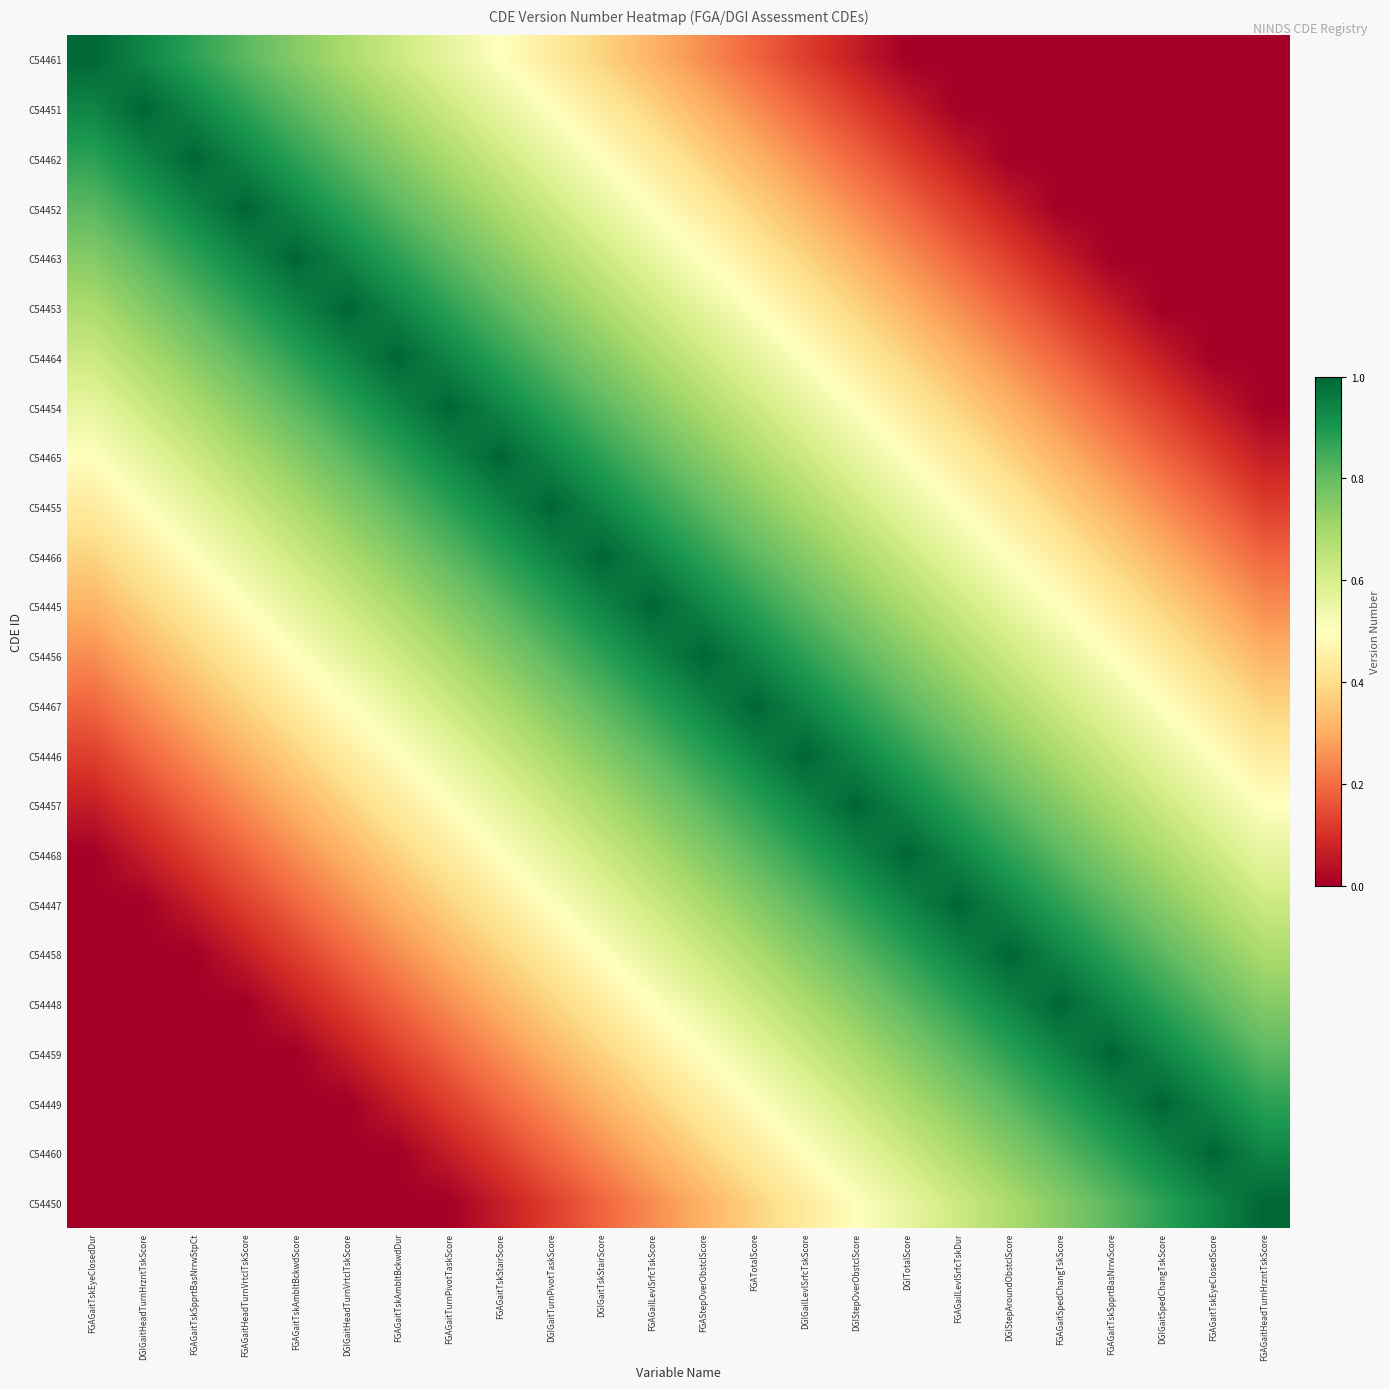

Reading left to right, what are all the values shown in this chart?

C54461: FGAGaitTskEyeClosedDur=1.0	DGIGaitHeadTurnHrzntTskScore=0.9	FGAGaitTskSpprtBasNrrwStpCt=0.9	FGAGaitHeadTurnVrtclTskScore=0.8	FGAGaitTskAmbltBckwdScore=0.8	DGIGaitHeadTurnVrtclTskScore=0.7	FGAGaitTskAmbltBckwdDur=0.6	FGAGaitTurnPivotTaskScore=0.6	FGAGaitTskStairScore=0.5	DGIGaitTurnPivotTaskScore=0.4	DGIGaitTskStairScore=0.4	FGAGailLevlSrfcTskScore=0.3	FGAStepOverObstclScore=0.2	FGATotalScore=0.2	DGIGailLevlSrfcTskScore=0.1	DGIStepOverObstclScore=0.1	DGITotalScore=0.0	FGAGailLevlSrfcTskDur=0.0	DGIStepAroundObstclScore=0.0	FGAGaitSpedChangTskScore=0.0	FGAGaitTskSpprtBasNrrwScore=0.0	DGIGaitSpedChangTskScore=0.0	FGAGaitTskEyeClosedScore=0.0	FGAGaitHeadTurnHrzntTskScore=0.0
C54451: FGAGaitTskEyeClosedDur=0.9	DGIGaitHeadTurnHrzntTskScore=1.0	FGAGaitTskSpprtBasNrrwStpCt=0.9	FGAGaitHeadTurnVrtclTskScore=0.9	FGAGaitTskAmbltBckwdScore=0.8	DGIGaitHeadTurnVrtclTskScore=0.8	FGAGaitTskAmbltBckwdDur=0.7	FGAGaitTurnPivotTaskScore=0.6	FGAGaitTskStairScore=0.6	DGIGaitTurnPivotTaskScore=0.5	DGIGaitTskStairScore=0.4	FGAGailLevlSrfcTskScore=0.4	FGAStepOverObstclScore=0.3	FGATotalScore=0.2	DGIGailLevlSrfcTskScore=0.2	DGIStepOverObstclScore=0.1	DGITotalScore=0.1	FGAGailLevlSrfcTskDur=0.0	DGIStepAroundObstclScore=0.0	FGAGaitSpedChangTskScore=0.0	FGAGaitTskSpprtBasNrrwScore=0.0	DGIGaitSpedChangTskScore=0.0	FGAGaitTskEyeClosedScore=0.0	FGAGaitHeadTurnHrzntTskScore=0.0
C54462: FGAGaitTskEyeClosedDur=0.9	DGIGaitHeadTurnHrzntTskScore=0.9	FGAGaitTskSpprtBasNrrwStpCt=1.0	FGAGaitHeadTurnVrtclTskScore=0.9	FGAGaitTskAmbltBckwdScore=0.9	DGIGaitHeadTurnVrtclTskScore=0.8	FGAGaitTskAmbltBckwdDur=0.8	FGAGaitTurnPivotTaskScore=0.7	FGAGaitTskStairScore=0.6	DGIGaitTurnPivotTaskScore=0.6	DGIGaitTskStairScore=0.5	FGAGailLevlSrfcTskScore=0.4	FGAStepOverObstclScore=0.4	FGATotalScore=0.3	DGIGailLevlSrfcTskScore=0.2	DGIStepOverObstclScore=0.2	DGITotalScore=0.1	FGAGailLevlSrfcTskDur=0.1	DGIStepAroundObstclScore=0.0	FGAGaitSpedChangTskScore=0.0	FGAGaitTskSpprtBasNrrwScore=0.0	DGIGaitSpedChangTskScore=0.0	FGAGaitTskEyeClosedScore=0.0	FGAGaitHeadTurnHrzntTskScore=0.0
C54452: FGAGaitTskEyeClosedDur=0.8	DGIGaitHeadTurnHrzntTskScore=0.9	FGAGaitTskSpprtBasNrrwStpCt=0.9	FGAGaitHeadTurnVrtclTskScore=1.0	FGAGaitTskAmbltBckwdScore=0.9	DGIGaitHeadTurnVrtclTskScore=0.9	FGAGaitTskAmbltBckwdDur=0.8	FGAGaitTurnPivotTaskScore=0.8	FGAGaitTskStairScore=0.7	DGIGaitTurnPivotTaskScore=0.6	DGIGaitTskStairScore=0.6	FGAGailLevlSrfcTskScore=0.5	FGAStepOverObstclScore=0.4	FGATotalScore=0.4	DGIGailLevlSrfcTskScore=0.3	DGIStepOverObstclScore=0.2	DGITotalScore=0.2	FGAGailLevlSrfcTskDur=0.1	DGIStepAroundObstclScore=0.1	FGAGaitSpedChangTskScore=0.0	FGAGaitTskSpprtBasNrrwScore=0.0	DGIGaitSpedChangTskScore=0.0	FGAGaitTskEyeClosedScore=0.0	FGAGaitHeadTurnHrzntTskScore=0.0
C54463: FGAGaitTskEyeClosedDur=0.8	DGIGaitHeadTurnHrzntTskScore=0.8	FGAGaitTskSpprtBasNrrwStpCt=0.9	FGAGaitHeadTurnVrtclTskScore=0.9	FGAGaitTskAmbltBckwdScore=1.0	DGIGaitHeadTurnVrtclTskScore=0.9	FGAGaitTskAmbltBckwdDur=0.9	FGAGaitTurnPivotTaskScore=0.8	FGAGaitTskStairScore=0.8	DGIGaitTurnPivotTaskScore=0.7	DGIGaitTskStairScore=0.6	FGAGailLevlSrfcTskScore=0.6	FGAStepOverObstclScore=0.5	FGATotalScore=0.4	DGIGailLevlSrfcTskScore=0.4	DGIStepOverObstclScore=0.3	DGITotalScore=0.2	FGAGailLevlSrfcTskDur=0.2	DGIStepAroundObstclScore=0.1	FGAGaitSpedChangTskScore=0.1	FGAGaitTskSpprtBasNrrwScore=0.0	DGIGaitSpedChangTskScore=0.0	FGAGaitTskEyeClosedScore=0.0	FGAGaitHeadTurnHrzntTskScore=0.0
C54453: FGAGaitTskEyeClosedDur=0.7	DGIGaitHeadTurnHrzntTskScore=0.8	FGAGaitTskSpprtBasNrrwStpCt=0.8	FGAGaitHeadTurnVrtclTskScore=0.9	FGAGaitTskAmbltBckwdScore=0.9	DGIGaitHeadTurnVrtclTskScore=1.0	FGAGaitTskAmbltBckwdDur=0.9	FGAGaitTurnPivotTaskScore=0.9	FGAGaitTskStairScore=0.8	DGIGaitTurnPivotTaskScore=0.8	DGIGaitTskStairScore=0.7	FGAGailLevlSrfcTskScore=0.6	FGAStepOverObstclScore=0.6	FGATotalScore=0.5	DGIGailLevlSrfcTskScore=0.4	DGIStepOverObstclScore=0.4	DGITotalScore=0.3	FGAGailLevlSrfcTskDur=0.2	DGIStepAroundObstclScore=0.2	FGAGaitSpedChangTskScore=0.1	FGAGaitTskSpprtBasNrrwScore=0.1	DGIGaitSpedChangTskScore=0.0	FGAGaitTskEyeClosedScore=0.0	FGAGaitHeadTurnHrzntTskScore=0.0
C54464: FGAGaitTskEyeClosedDur=0.6	DGIGaitHeadTurnHrzntTskScore=0.7	FGAGaitTskSpprtBasNrrwStpCt=0.8	FGAGaitHeadTurnVrtclTskScore=0.8	FGAGaitTskAmbltBckwdScore=0.9	DGIGaitHeadTurnVrtclTskScore=0.9	FGAGaitTskAmbltBckwdDur=1.0	FGAGaitTurnPivotTaskScore=0.9	FGAGaitTskStairScore=0.9	DGIGaitTurnPivotTaskScore=0.8	DGIGaitTskStairScore=0.8	FGAGailLevlSrfcTskScore=0.7	FGAStepOverObstclScore=0.6	FGATotalScore=0.6	DGIGailLevlSrfcTskScore=0.5	DGIStepOverObstclScore=0.4	DGITotalScore=0.4	FGAGailLevlSrfcTskDur=0.3	DGIStepAroundObstclScore=0.2	FGAGaitSpedChangTskScore=0.2	FGAGaitTskSpprtBasNrrwScore=0.1	DGIGaitSpedChangTskScore=0.1	FGAGaitTskEyeClosedScore=0.0	FGAGaitHeadTurnHrzntTskScore=0.0
C54454: FGAGaitTskEyeClosedDur=0.6	DGIGaitHeadTurnHrzntTskScore=0.6	FGAGaitTskSpprtBasNrrwStpCt=0.7	FGAGaitHeadTurnVrtclTskScore=0.8	FGAGaitTskAmbltBckwdScore=0.8	DGIGaitHeadTurnVrtclTskScore=0.9	FGAGaitTskAmbltBckwdDur=0.9	FGAGaitTurnPivotTaskScore=1.0	FGAGaitTskStairScore=0.9	DGIGaitTurnPivotTaskScore=0.9	DGIGaitTskStairScore=0.8	FGAGailLevlSrfcTskScore=0.8	FGAStepOverObstclScore=0.7	FGATotalScore=0.6	DGIGailLevlSrfcTskScore=0.6	DGIStepOverObstclScore=0.5	DGITotalScore=0.4	FGAGailLevlSrfcTskDur=0.4	DGIStepAroundObstclScore=0.3	FGAGaitSpedChangTskScore=0.2	FGAGaitTskSpprtBasNrrwScore=0.2	DGIGaitSpedChangTskScore=0.1	FGAGaitTskEyeClosedScore=0.1	FGAGaitHeadTurnHrzntTskScore=0.0
C54465: FGAGaitTskEyeClosedDur=0.5	DGIGaitHeadTurnHrzntTskScore=0.6	FGAGaitTskSpprtBasNrrwStpCt=0.6	FGAGaitHeadTurnVrtclTskScore=0.7	FGAGaitTskAmbltBckwdScore=0.8	DGIGaitHeadTurnVrtclTskScore=0.8	FGAGaitTskAmbltBckwdDur=0.9	FGAGaitTurnPivotTaskScore=0.9	FGAGaitTskStairScore=1.0	DGIGaitTurnPivotTaskScore=0.9	DGIGaitTskStairScore=0.9	FGAGailLevlSrfcTskScore=0.8	FGAStepOverObstclScore=0.8	FGATotalScore=0.7	DGIGailLevlSrfcTskScore=0.6	DGIStepOverObstclScore=0.6	DGITotalScore=0.5	FGAGailLevlSrfcTskDur=0.4	DGIStepAroundObstclScore=0.4	FGAGaitSpedChangTskScore=0.3	FGAGaitTskSpprtBasNrrwScore=0.2	DGIGaitSpedChangTskScore=0.2	FGAGaitTskEyeClosedScore=0.1	FGAGaitHeadTurnHrzntTskScore=0.1
C54455: FGAGaitTskEyeClosedDur=0.4	DGIGaitHeadTurnHrzntTskScore=0.5	FGAGaitTskSpprtBasNrrwStpCt=0.6	FGAGaitHeadTurnVrtclTskScore=0.6	FGAGaitTskAmbltBckwdScore=0.7	DGIGaitHeadTurnVrtclTskScore=0.8	FGAGaitTskAmbltBckwdDur=0.8	FGAGaitTurnPivotTaskScore=0.9	FGAGaitTskStairScore=0.9	DGIGaitTurnPivotTaskScore=1.0	DGIGaitTskStairScore=0.9	FGAGailLevlSrfcTskScore=0.9	FGAStepOverObstclScore=0.8	FGATotalScore=0.8	DGIGailLevlSrfcTskScore=0.7	DGIStepOverObstclScore=0.6	DGITotalScore=0.6	FGAGailLevlSrfcTskDur=0.5	DGIStepAroundObstclScore=0.4	FGAGaitSpedChangTskScore=0.4	FGAGaitTskSpprtBasNrrwScore=0.3	DGIGaitSpedChangTskScore=0.2	FGAGaitTskEyeClosedScore=0.2	FGAGaitHeadTurnHrzntTskScore=0.1
C54466: FGAGaitTskEyeClosedDur=0.4	DGIGaitHeadTurnHrzntTskScore=0.4	FGAGaitTskSpprtBasNrrwStpCt=0.5	FGAGaitHeadTurnVrtclTskScore=0.6	FGAGaitTskAmbltBckwdScore=0.6	DGIGaitHeadTurnVrtclTskScore=0.7	FGAGaitTskAmbltBckwdDur=0.8	FGAGaitTurnPivotTaskScore=0.8	FGAGaitTskStairScore=0.9	DGIGaitTurnPivotTaskScore=0.9	DGIGaitTskStairScore=1.0	FGAGailLevlSrfcTskScore=0.9	FGAStepOverObstclScore=0.9	FGATotalScore=0.8	DGIGailLevlSrfcTskScore=0.8	DGIStepOverObstclScore=0.7	DGITotalScore=0.6	FGAGailLevlSrfcTskDur=0.6	DGIStepAroundObstclScore=0.5	FGAGaitSpedChangTskScore=0.4	FGAGaitTskSpprtBasNrrwScore=0.4	DGIGaitSpedChangTskScore=0.3	FGAGaitTskEyeClosedScore=0.2	FGAGaitHeadTurnHrzntTskScore=0.2
C54445: FGAGaitTskEyeClosedDur=0.3	DGIGaitHeadTurnHrzntTskScore=0.4	FGAGaitTskSpprtBasNrrwStpCt=0.4	FGAGaitHeadTurnVrtclTskScore=0.5	FGAGaitTskAmbltBckwdScore=0.6	DGIGaitHeadTurnVrtclTskScore=0.6	FGAGaitTskAmbltBckwdDur=0.7	FGAGaitTurnPivotTaskScore=0.8	FGAGaitTskStairScore=0.8	DGIGaitTurnPivotTaskScore=0.9	DGIGaitTskStairScore=0.9	FGAGailLevlSrfcTskScore=1.0	FGAStepOverObstclScore=0.9	FGATotalScore=0.9	DGIGailLevlSrfcTskScore=0.8	DGIStepOverObstclScore=0.8	DGITotalScore=0.7	FGAGailLevlSrfcTskDur=0.6	DGIStepAroundObstclScore=0.6	FGAGaitSpedChangTskScore=0.5	FGAGaitTskSpprtBasNrrwScore=0.4	DGIGaitSpedChangTskScore=0.4	FGAGaitTskEyeClosedScore=0.3	FGAGaitHeadTurnHrzntTskScore=0.2
C54456: FGAGaitTskEyeClosedDur=0.2	DGIGaitHeadTurnHrzntTskScore=0.3	FGAGaitTskSpprtBasNrrwStpCt=0.4	FGAGaitHeadTurnVrtclTskScore=0.4	FGAGaitTskAmbltBckwdScore=0.5	DGIGaitHeadTurnVrtclTskScore=0.6	FGAGaitTskAmbltBckwdDur=0.6	FGAGaitTurnPivotTaskScore=0.7	FGAGaitTskStairScore=0.8	DGIGaitTurnPivotTaskScore=0.8	DGIGaitTskStairScore=0.9	FGAGailLevlSrfcTskScore=0.9	FGAStepOverObstclScore=1.0	FGATotalScore=0.9	DGIGailLevlSrfcTskScore=0.9	DGIStepOverObstclScore=0.8	DGITotalScore=0.8	FGAGailLevlSrfcTskDur=0.7	DGIStepAroundObstclScore=0.6	FGAGaitSpedChangTskScore=0.6	FGAGaitTskSpprtBasNrrwScore=0.5	DGIGaitSpedChangTskScore=0.4	FGAGaitTskEyeClosedScore=0.4	FGAGaitHeadTurnHrzntTskScore=0.3
C54467: FGAGaitTskEyeClosedDur=0.2	DGIGaitHeadTurnHrzntTskScore=0.2	FGAGaitTskSpprtBasNrrwStpCt=0.3	FGAGaitHeadTurnVrtclTskScore=0.4	FGAGaitTskAmbltBckwdScore=0.4	DGIGaitHeadTurnVrtclTskScore=0.5	FGAGaitTskAmbltBckwdDur=0.6	FGAGaitTurnPivotTaskScore=0.6	FGAGaitTskStairScore=0.7	DGIGaitTurnPivotTaskScore=0.8	DGIGaitTskStairScore=0.8	FGAGailLevlSrfcTskScore=0.9	FGAStepOverObstclScore=0.9	FGATotalScore=1.0	DGIGailLevlSrfcTskScore=0.9	DGIStepOverObstclScore=0.9	DGITotalScore=0.8	FGAGailLevlSrfcTskDur=0.8	DGIStepAroundObstclScore=0.7	FGAGaitSpedChangTskScore=0.6	FGAGaitTskSpprtBasNrrwScore=0.6	DGIGaitSpedChangTskScore=0.5	FGAGaitTskEyeClosedScore=0.4	FGAGaitHeadTurnHrzntTskScore=0.4
C54446: FGAGaitTskEyeClosedDur=0.1	DGIGaitHeadTurnHrzntTskScore=0.2	FGAGaitTskSpprtBasNrrwStpCt=0.2	FGAGaitHeadTurnVrtclTskScore=0.3	FGAGaitTskAmbltBckwdScore=0.4	DGIGaitHeadTurnVrtclTskScore=0.4	FGAGaitTskAmbltBckwdDur=0.5	FGAGaitTurnPivotTaskScore=0.6	FGAGaitTskStairScore=0.6	DGIGaitTurnPivotTaskScore=0.7	DGIGaitTskStairScore=0.8	FGAGailLevlSrfcTskScore=0.8	FGAStepOverObstclScore=0.9	FGATotalScore=0.9	DGIGailLevlSrfcTskScore=1.0	DGIStepOverObstclScore=0.9	DGITotalScore=0.9	FGAGailLevlSrfcTskDur=0.8	DGIStepAroundObstclScore=0.8	FGAGaitSpedChangTskScore=0.7	FGAGaitTskSpprtBasNrrwScore=0.6	DGIGaitSpedChangTskScore=0.6	FGAGaitTskEyeClosedScore=0.5	FGAGaitHeadTurnHrzntTskScore=0.4
C54457: FGAGaitTskEyeClosedDur=0.1	DGIGaitHeadTurnHrzntTskScore=0.1	FGAGaitTskSpprtBasNrrwStpCt=0.2	FGAGaitHeadTurnVrtclTskScore=0.2	FGAGaitTskAmbltBckwdScore=0.3	DGIGaitHeadTurnVrtclTskScore=0.4	FGAGaitTskAmbltBckwdDur=0.4	FGAGaitTurnPivotTaskScore=0.5	FGAGaitTskStairScore=0.6	DGIGaitTurnPivotTaskScore=0.6	DGIGaitTskStairScore=0.7	FGAGailLevlSrfcTskScore=0.8	FGAStepOverObstclScore=0.8	FGATotalScore=0.9	DGIGailLevlSrfcTskScore=0.9	DGIStepOverObstclScore=1.0	DGITotalScore=0.9	FGAGailLevlSrfcTskDur=0.9	DGIStepAroundObstclScore=0.8	FGAGaitSpedChangTskScore=0.8	FGAGaitTskSpprtBasNrrwScore=0.7	DGIGaitSpedChangTskScore=0.6	FGAGaitTskEyeClosedScore=0.6	FGAGaitHeadTurnHrzntTskScore=0.5
C54468: FGAGaitTskEyeClosedDur=0.0	DGIGaitHeadTurnHrzntTskScore=0.1	FGAGaitTskSpprtBasNrrwStpCt=0.1	FGAGaitHeadTurnVrtclTskScore=0.2	FGAGaitTskAmbltBckwdScore=0.2	DGIGaitHeadTurnVrtclTskScore=0.3	FGAGaitTskAmbltBckwdDur=0.4	FGAGaitTurnPivotTaskScore=0.4	FGAGaitTskStairScore=0.5	DGIGaitTurnPivotTaskScore=0.6	DGIGaitTskStairScore=0.6	FGAGailLevlSrfcTskScore=0.7	FGAStepOverObstclScore=0.8	FGATotalScore=0.8	DGIGailLevlSrfcTskScore=0.9	DGIStepOverObstclScore=0.9	DGITotalScore=1.0	FGAGailLevlSrfcTskDur=0.9	DGIStepAroundObstclScore=0.9	FGAGaitSpedChangTskScore=0.8	FGAGaitTskSpprtBasNrrwScore=0.8	DGIGaitSpedChangTskScore=0.7	FGAGaitTskEyeClosedScore=0.6	FGAGaitHeadTurnHrzntTskScore=0.6
C54447: FGAGaitTskEyeClosedDur=0.0	DGIGaitHeadTurnHrzntTskScore=0.0	FGAGaitTskSpprtBasNrrwStpCt=0.1	FGAGaitHeadTurnVrtclTskScore=0.1	FGAGaitTskAmbltBckwdScore=0.2	DGIGaitHeadTurnVrtclTskScore=0.2	FGAGaitTskAmbltBckwdDur=0.3	FGAGaitTurnPivotTaskScore=0.4	FGAGaitTskStairScore=0.4	DGIGaitTurnPivotTaskScore=0.5	DGIGaitTskStairScore=0.6	FGAGailLevlSrfcTskScore=0.6	FGAStepOverObstclScore=0.7	FGATotalScore=0.8	DGIGailLevlSrfcTskScore=0.8	DGIStepOverObstclScore=0.9	DGITotalScore=0.9	FGAGailLevlSrfcTskDur=1.0	DGIStepAroundObstclScore=0.9	FGAGaitSpedChangTskScore=0.9	FGAGaitTskSpprtBasNrrwScore=0.8	DGIGaitSpedChangTskScore=0.8	FGAGaitTskEyeClosedScore=0.7	FGAGaitHeadTurnHrzntTskScore=0.6
C54458: FGAGaitTskEyeClosedDur=0.0	DGIGaitHeadTurnHrzntTskScore=0.0	FGAGaitTskSpprtBasNrrwStpCt=0.0	FGAGaitHeadTurnVrtclTskScore=0.1	FGAGaitTskAmbltBckwdScore=0.1	DGIGaitHeadTurnVrtclTskScore=0.2	FGAGaitTskAmbltBckwdDur=0.2	FGAGaitTurnPivotTaskScore=0.3	FGAGaitTskStairScore=0.4	DGIGaitTurnPivotTaskScore=0.4	DGIGaitTskStairScore=0.5	FGAGailLevlSrfcTskScore=0.6	FGAStepOverObstclScore=0.6	FGATotalScore=0.7	DGIGailLevlSrfcTskScore=0.8	DGIStepOverObstclScore=0.8	DGITotalScore=0.9	FGAGailLevlSrfcTskDur=0.9	DGIStepAroundObstclScore=1.0	FGAGaitSpedChangTskScore=0.9	FGAGaitTskSpprtBasNrrwScore=0.9	DGIGaitSpedChangTskScore=0.8	FGAGaitTskEyeClosedScore=0.8	FGAGaitHeadTurnHrzntTskScore=0.7
C54448: FGAGaitTskEyeClosedDur=0.0	DGIGaitHeadTurnHrzntTskScore=0.0	FGAGaitTskSpprtBasNrrwStpCt=0.0	FGAGaitHeadTurnVrtclTskScore=0.0	FGAGaitTskAmbltBckwdScore=0.1	DGIGaitHeadTurnVrtclTskScore=0.1	FGAGaitTskAmbltBckwdDur=0.2	FGAGaitTurnPivotTaskScore=0.2	FGAGaitTskStairScore=0.3	DGIGaitTurnPivotTaskScore=0.4	DGIGaitTskStairScore=0.4	FGAGailLevlSrfcTskScore=0.5	FGAStepOverObstclScore=0.6	FGATotalScore=0.6	DGIGailLevlSrfcTskScore=0.7	DGIStepOverObstclScore=0.8	DGITotalScore=0.8	FGAGailLevlSrfcTskDur=0.9	DGIStepAroundObstclScore=0.9	FGAGaitSpedChangTskScore=1.0	FGAGaitTskSpprtBasNrrwScore=0.9	DGIGaitSpedChangTskScore=0.9	FGAGaitTskEyeClosedScore=0.8	FGAGaitHeadTurnHrzntTskScore=0.8
C54459: FGAGaitTskEyeClosedDur=0.0	DGIGaitHeadTurnHrzntTskScore=0.0	FGAGaitTskSpprtBasNrrwStpCt=0.0	FGAGaitHeadTurnVrtclTskScore=0.0	FGAGaitTskAmbltBckwdScore=0.0	DGIGaitHeadTurnVrtclTskScore=0.1	FGAGaitTskAmbltBckwdDur=0.1	FGAGaitTurnPivotTaskScore=0.2	FGAGaitTskStairScore=0.2	DGIGaitTurnPivotTaskScore=0.3	DGIGaitTskStairScore=0.4	FGAGailLevlSrfcTskScore=0.4	FGAStepOverObstclScore=0.5	FGATotalScore=0.6	DGIGailLevlSrfcTskScore=0.6	DGIStepOverObstclScore=0.7	DGITotalScore=0.8	FGAGailLevlSrfcTskDur=0.8	DGIStepAroundObstclScore=0.9	FGAGaitSpedChangTskScore=0.9	FGAGaitTskSpprtBasNrrwScore=1.0	DGIGaitSpedChangTskScore=0.9	FGAGaitTskEyeClosedScore=0.9	FGAGaitHeadTurnHrzntTskScore=0.8
C54449: FGAGaitTskEyeClosedDur=0.0	DGIGaitHeadTurnHrzntTskScore=0.0	FGAGaitTskSpprtBasNrrwStpCt=0.0	FGAGaitHeadTurnVrtclTskScore=0.0	FGAGaitTskAmbltBckwdScore=0.0	DGIGaitHeadTurnVrtclTskScore=0.0	FGAGaitTskAmbltBckwdDur=0.1	FGAGaitTurnPivotTaskScore=0.1	FGAGaitTskStairScore=0.2	DGIGaitTurnPivotTaskScore=0.2	DGIGaitTskStairScore=0.3	FGAGailLevlSrfcTskScore=0.4	FGAStepOverObstclScore=0.4	FGATotalScore=0.5	DGIGailLevlSrfcTskScore=0.6	DGIStepOverObstclScore=0.6	DGITotalScore=0.7	FGAGailLevlSrfcTskDur=0.8	DGIStepAroundObstclScore=0.8	FGAGaitSpedChangTskScore=0.9	FGAGaitTskSpprtBasNrrwScore=0.9	DGIGaitSpedChangTskScore=1.0	FGAGaitTskEyeClosedScore=0.9	FGAGaitHeadTurnHrzntTskScore=0.9
C54460: FGAGaitTskEyeClosedDur=0.0	DGIGaitHeadTurnHrzntTskScore=0.0	FGAGaitTskSpprtBasNrrwStpCt=0.0	FGAGaitHeadTurnVrtclTskScore=0.0	FGAGaitTskAmbltBckwdScore=0.0	DGIGaitHeadTurnVrtclTskScore=0.0	FGAGaitTskAmbltBckwdDur=0.0	FGAGaitTurnPivotTaskScore=0.1	FGAGaitTskStairScore=0.1	DGIGaitTurnPivotTaskScore=0.2	DGIGaitTskStairScore=0.2	FGAGailLevlSrfcTskScore=0.3	FGAStepOverObstclScore=0.4	FGATotalScore=0.4	DGIGailLevlSrfcTskScore=0.5	DGIStepOverObstclScore=0.6	DGITotalScore=0.6	FGAGailLevlSrfcTskDur=0.7	DGIStepAroundObstclScore=0.8	FGAGaitSpedChangTskScore=0.8	FGAGaitTskSpprtBasNrrwScore=0.9	DGIGaitSpedChangTskScore=0.9	FGAGaitTskEyeClosedScore=1.0	FGAGaitHeadTurnHrzntTskScore=0.9
C54450: FGAGaitTskEyeClosedDur=0.0	DGIGaitHeadTurnHrzntTskScore=0.0	FGAGaitTskSpprtBasNrrwStpCt=0.0	FGAGaitHeadTurnVrtclTskScore=0.0	FGAGaitTskAmbltBckwdScore=0.0	DGIGaitHeadTurnVrtclTskScore=0.0	FGAGaitTskAmbltBckwdDur=0.0	FGAGaitTurnPivotTaskScore=0.0	FGAGaitTskStairScore=0.1	DGIGaitTurnPivotTaskScore=0.1	DGIGaitTskStairScore=0.2	FGAGailLevlSrfcTskScore=0.2	FGAStepOverObstclScore=0.3	FGATotalScore=0.4	DGIGailLevlSrfcTskScore=0.4	DGIStepOverObstclScore=0.5	DGITotalScore=0.6	FGAGailLevlSrfcTskDur=0.6	DGIStepAroundObstclScore=0.7	FGAGaitSpedChangTskScore=0.8	FGAGaitTskSpprtBasNrrwScore=0.8	DGIGaitSpedChangTskScore=0.9	FGAGaitTskEyeClosedScore=0.9	FGAGaitHeadTurnHrzntTskScore=1.0